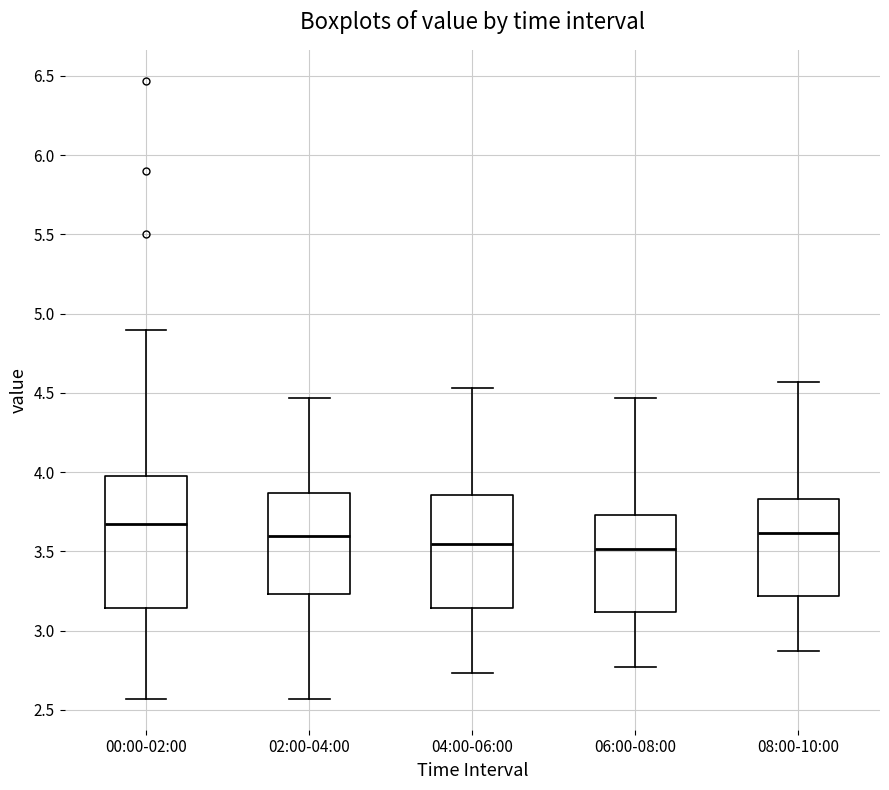

Comparing the boxes themselves (not the whiskers), which one is the tallest?

00:00-02:00